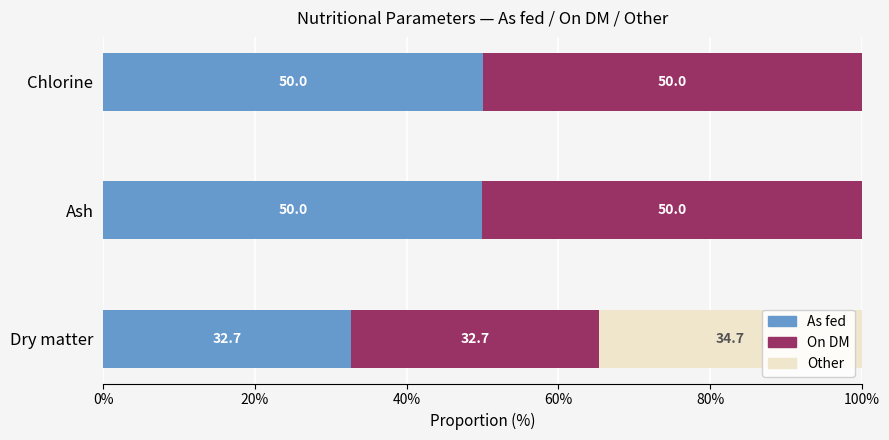

What value does the As fed series have at Dry matter?

32.7